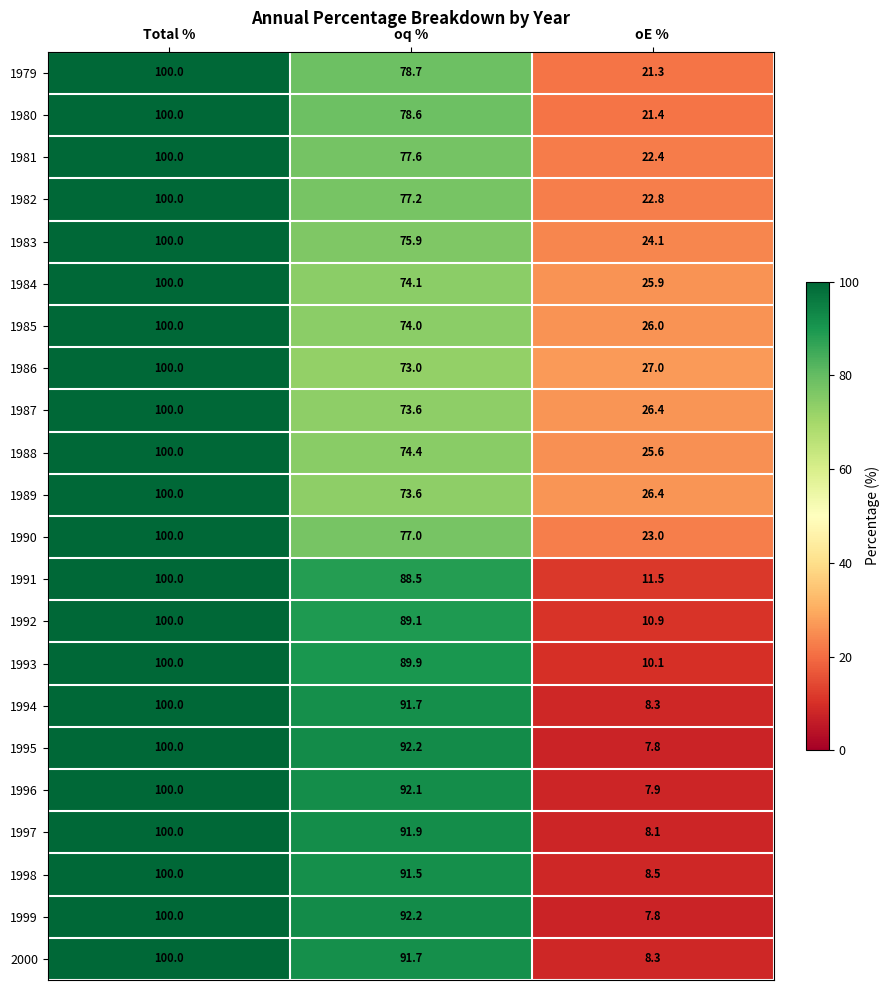

Is it true that 1981 equals 22.4 at oE % ?

True